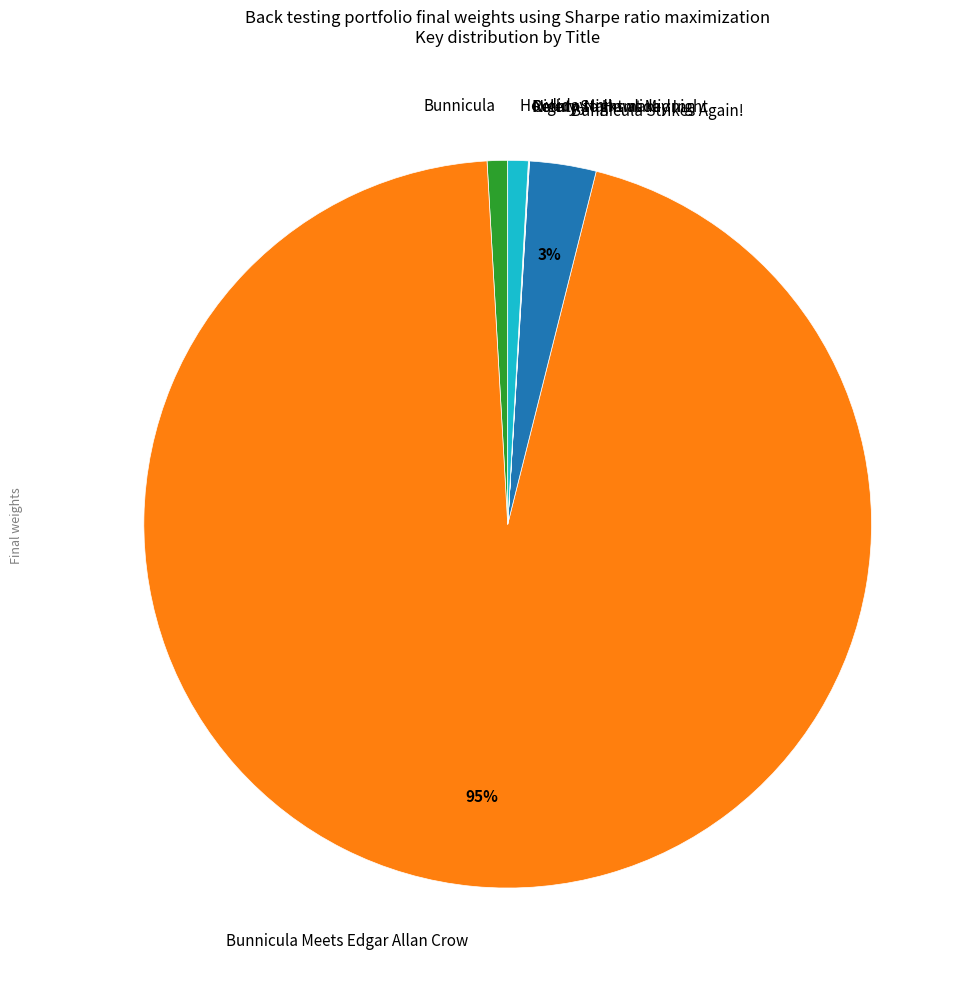

Is it true that Howliday Inn is 1% of the pie?

True